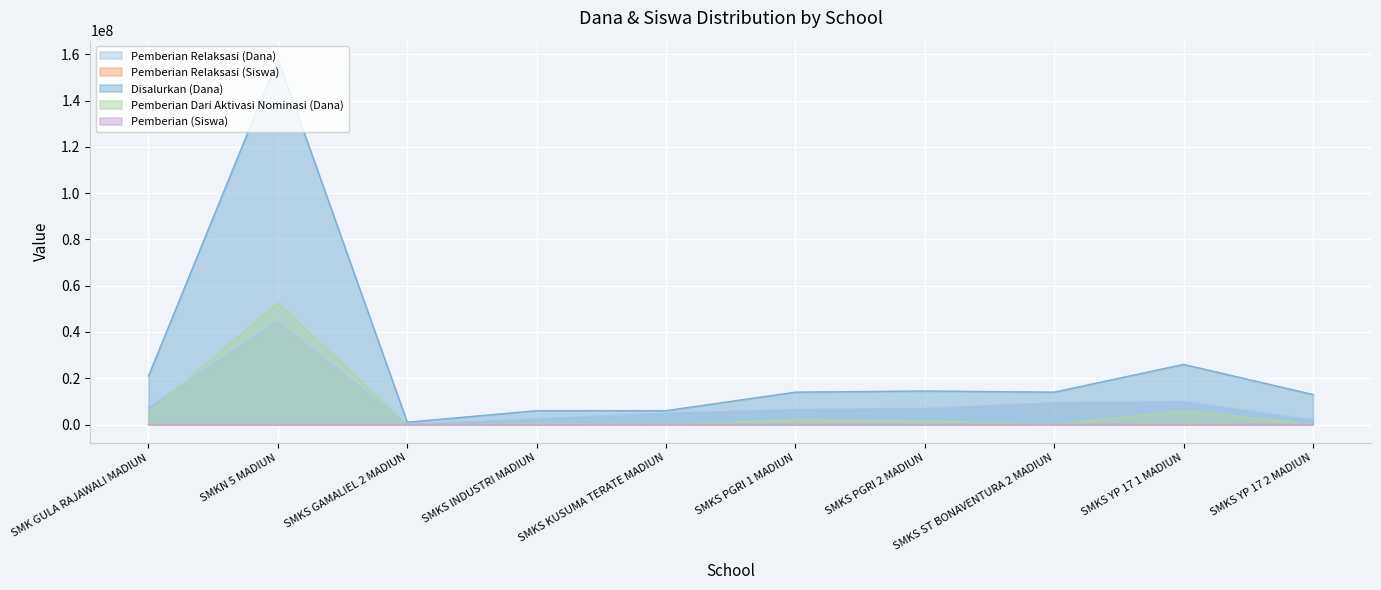

Read the Pemberian Dari Aktivasi Nominasi (Dana) value at SMKS PGRI 1 MADIUN.

2000000